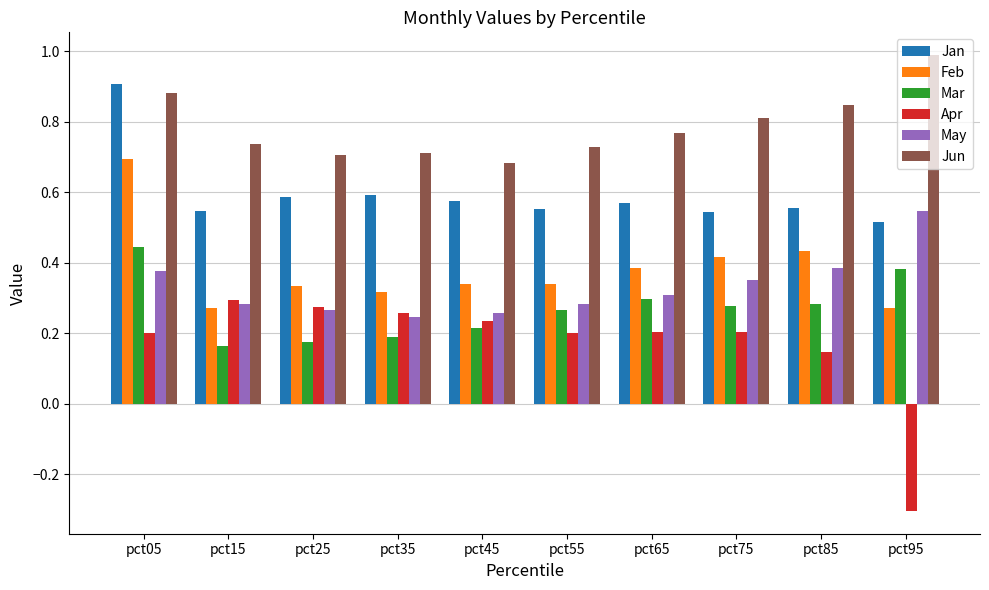

What is the sum of all Mar values?

2.7